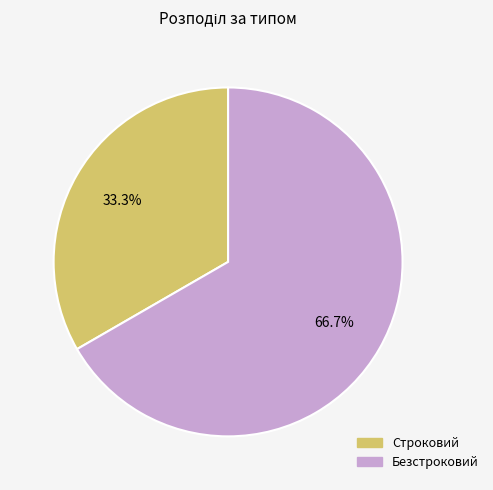

What percentage do Строковий and Безстроковий together represent?

100.0%